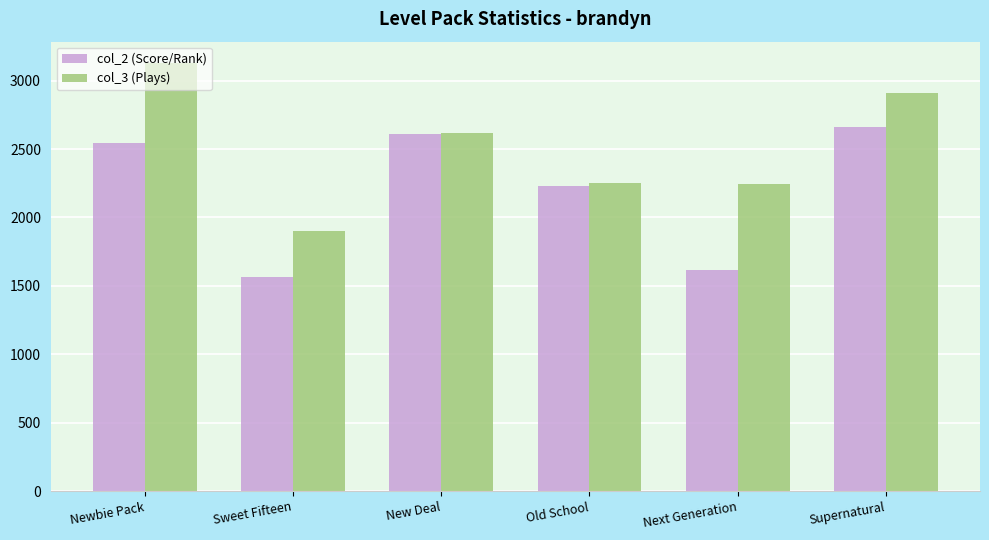

What value does the col_3 (Plays) series have at Old School, to the nearest 50?

2250